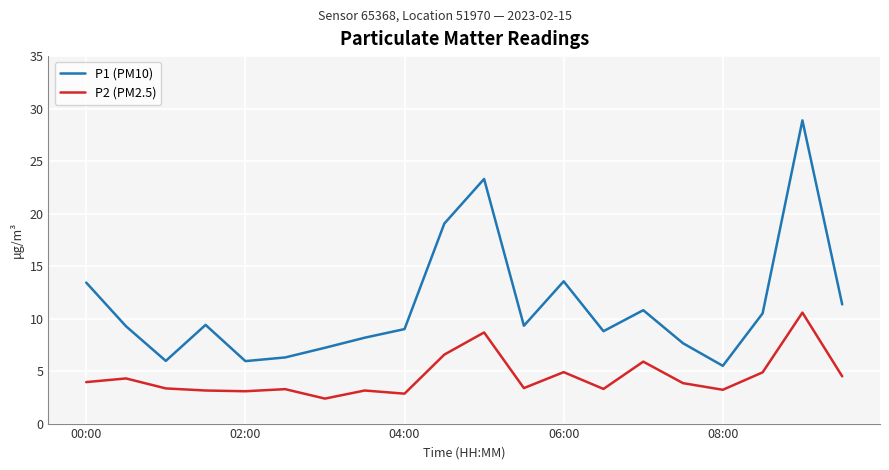

True or false: P1 (PM10) and P2 (PM2.5) intersect in this chart.

False